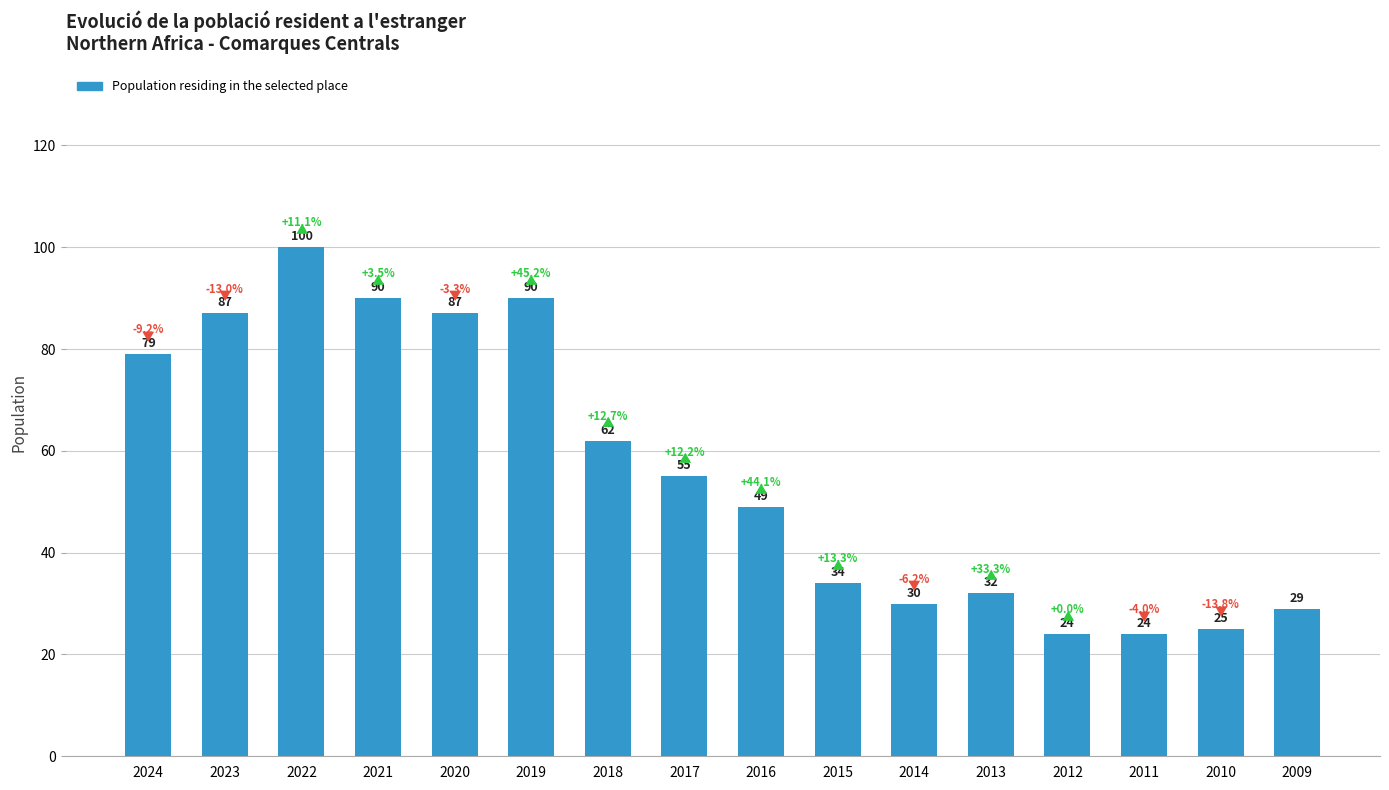

Is it true that the value at 2022 is 150?

False